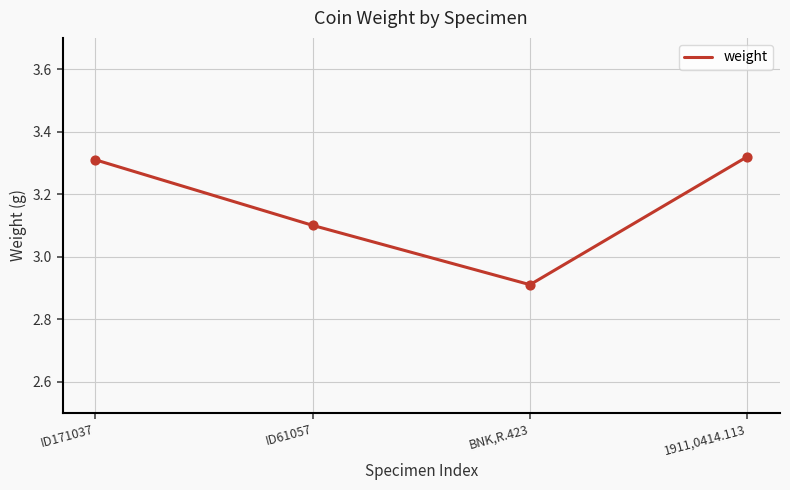

Between ID171037 and BNK,R.423, which is larger?

ID171037